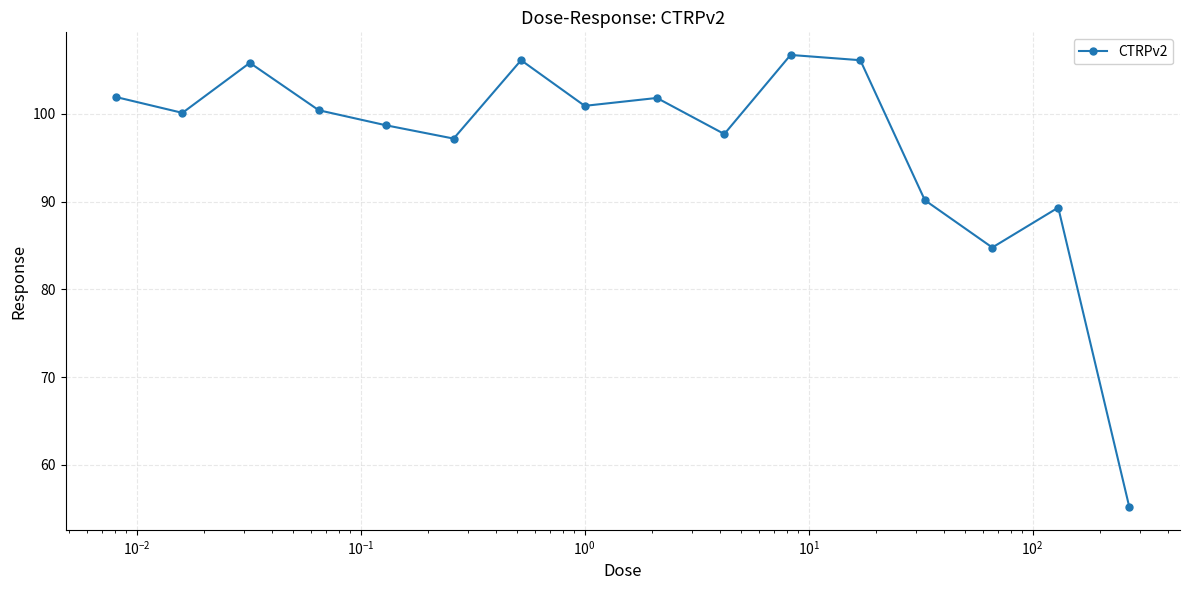

What is the greatest value displayed?

106.7